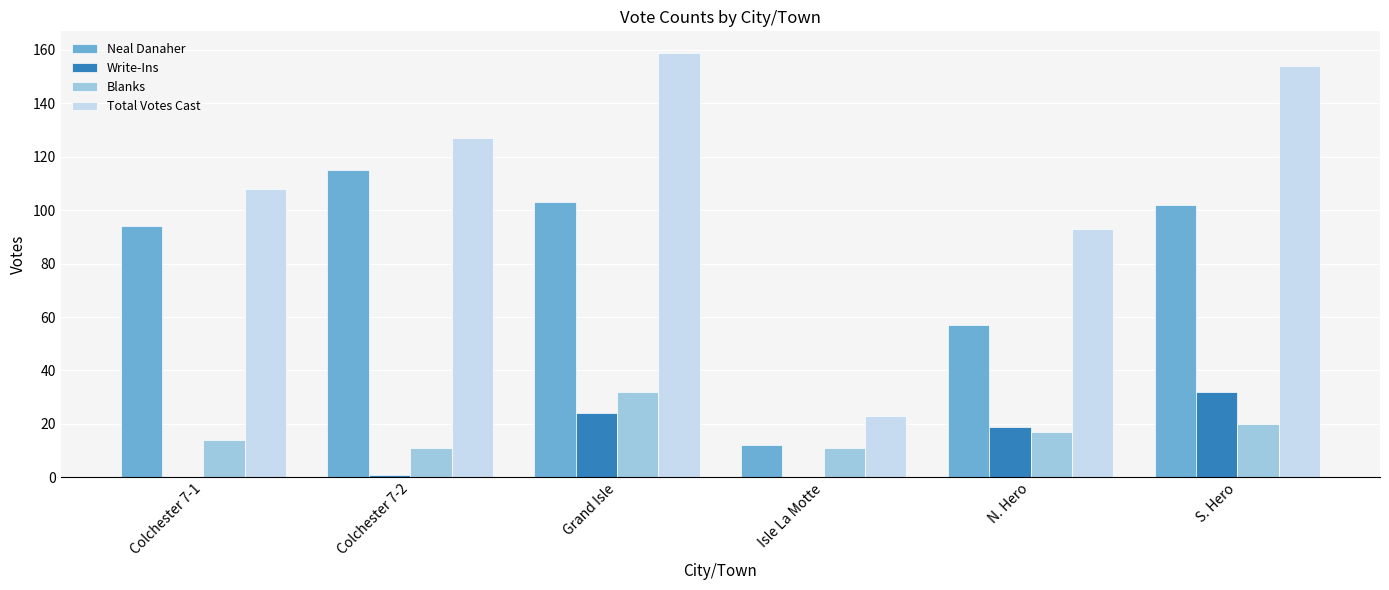

What is the spread (max minus min) of values at Colchester 7-1?

108